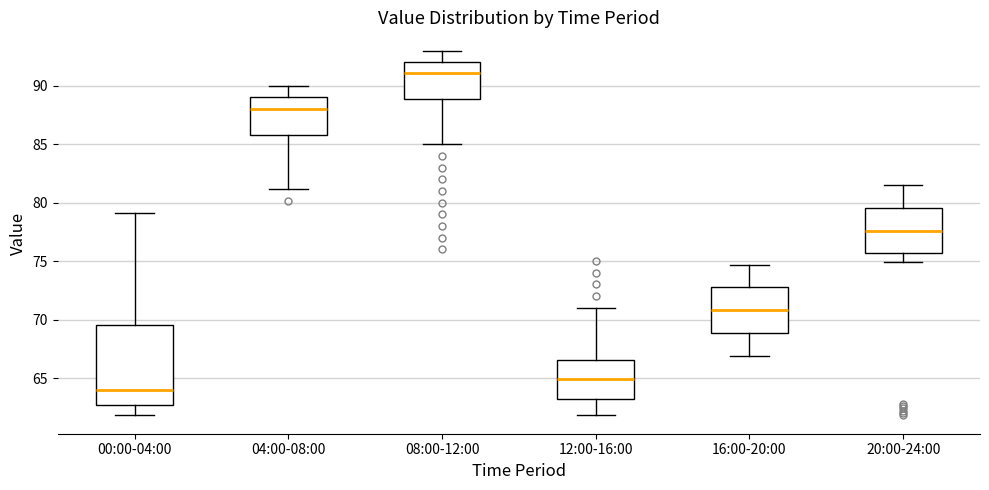

Where is the lower edge of the box for 08:00-12:00 on the y-axis? The values are not printed on the chart, so give them approximately, as read against the axis.

89.0